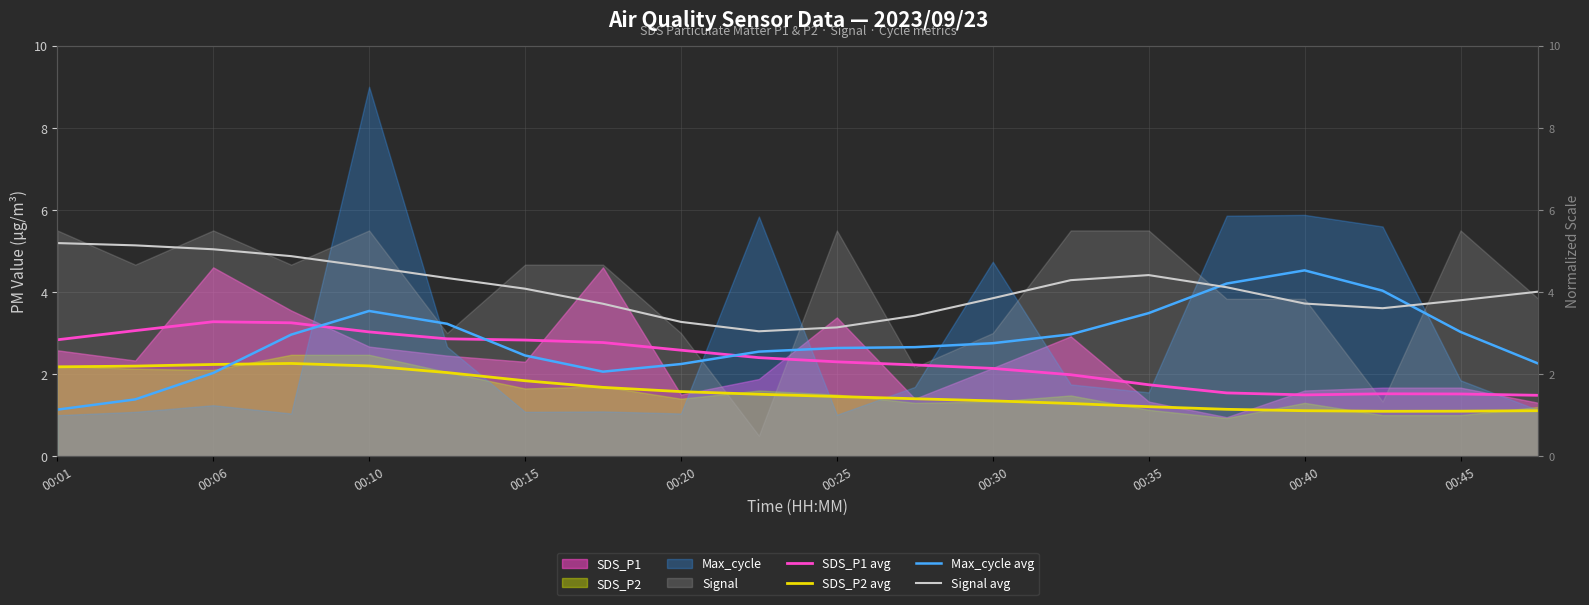

What is the difference between the maximum and second lowest values in the SDS_P1 avg series?

1.8